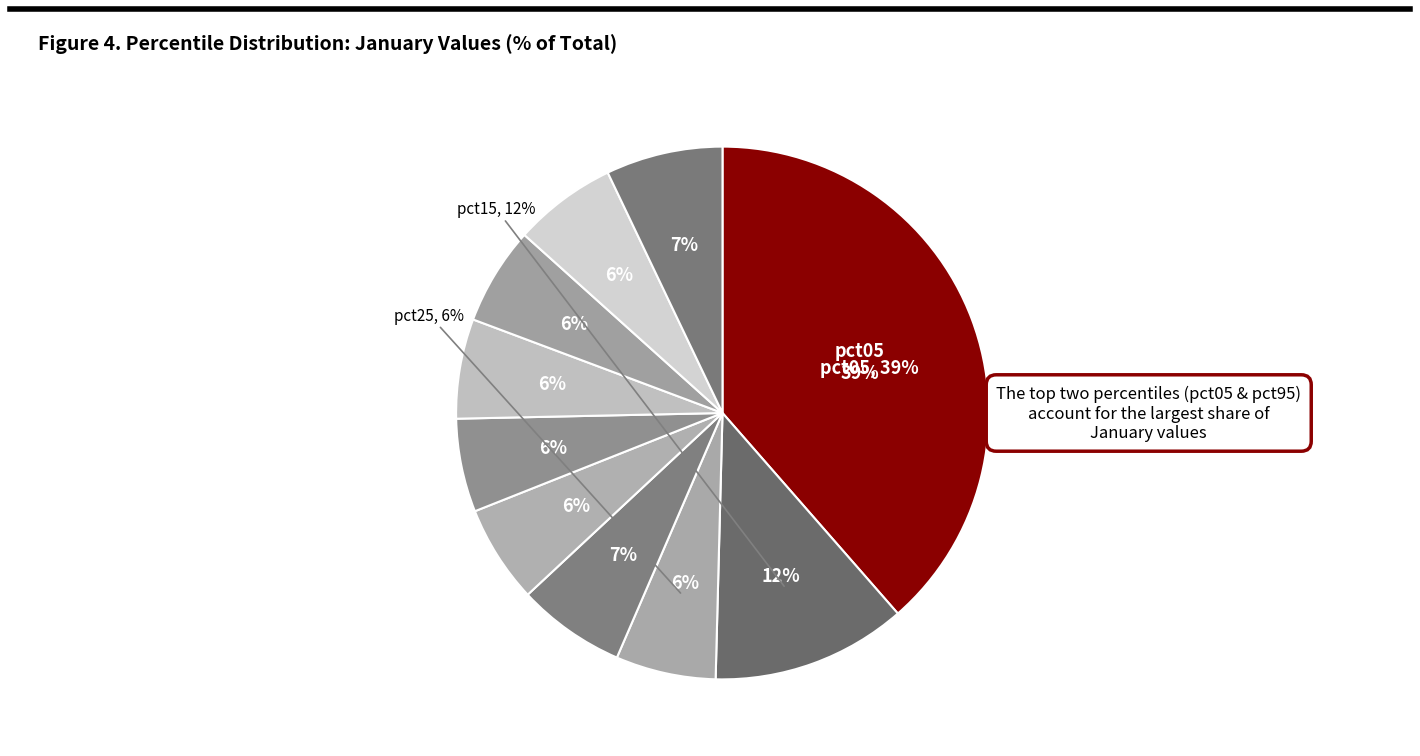

Which category has the smallest portion of the pie?

pct55